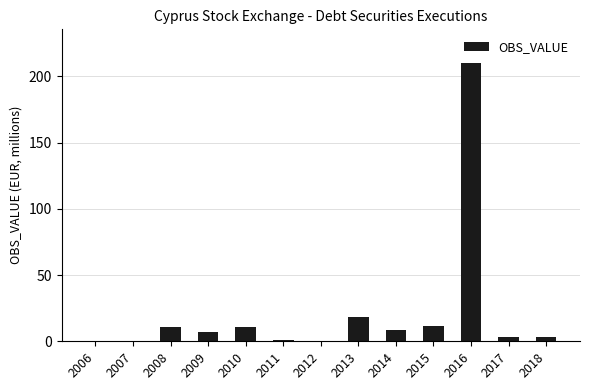

Read the value at 2008.

10.7